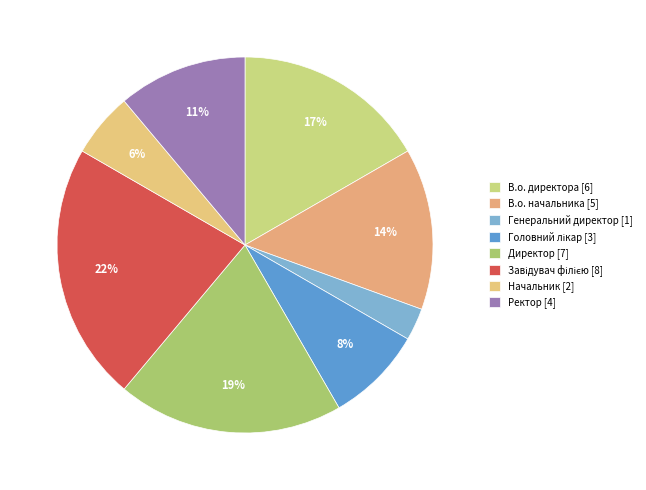

How many slices are in this pie chart?

8